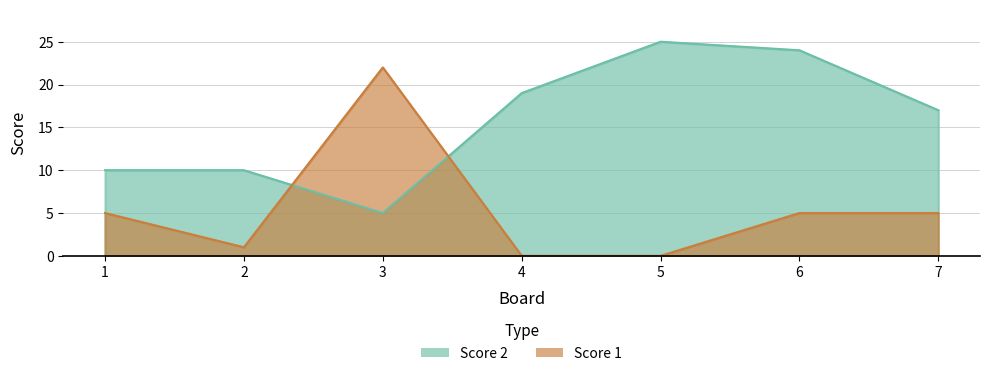

Where do Score 1 and Score 2 first cross each other?

2 and 3